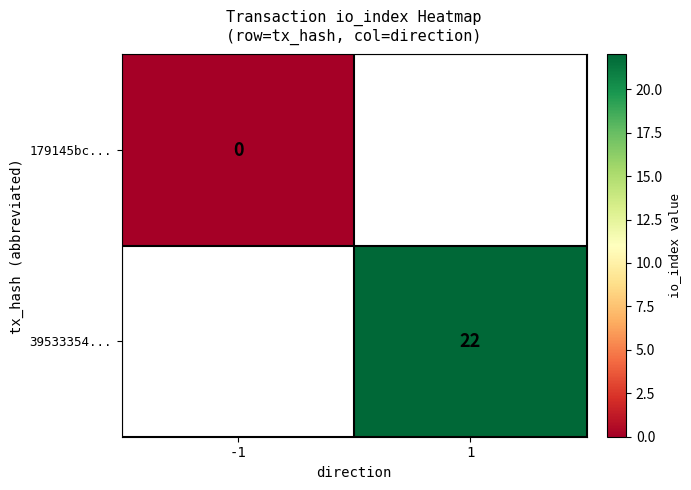

Is it true that 39533354... equals 36 at 1?

False